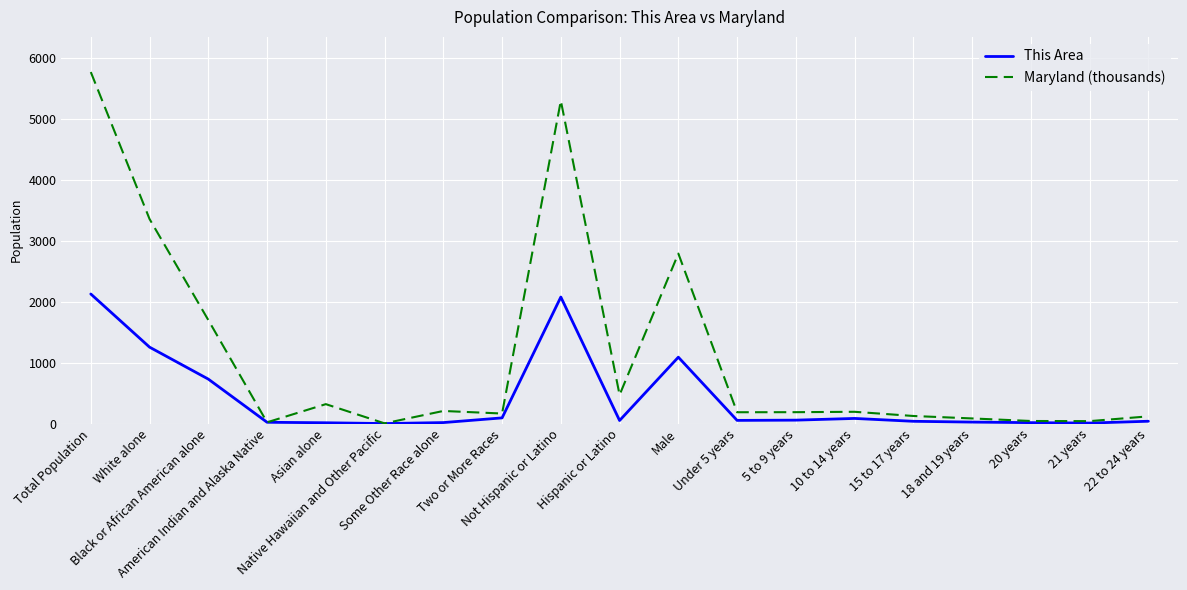

How many lines are shown in the chart?

2